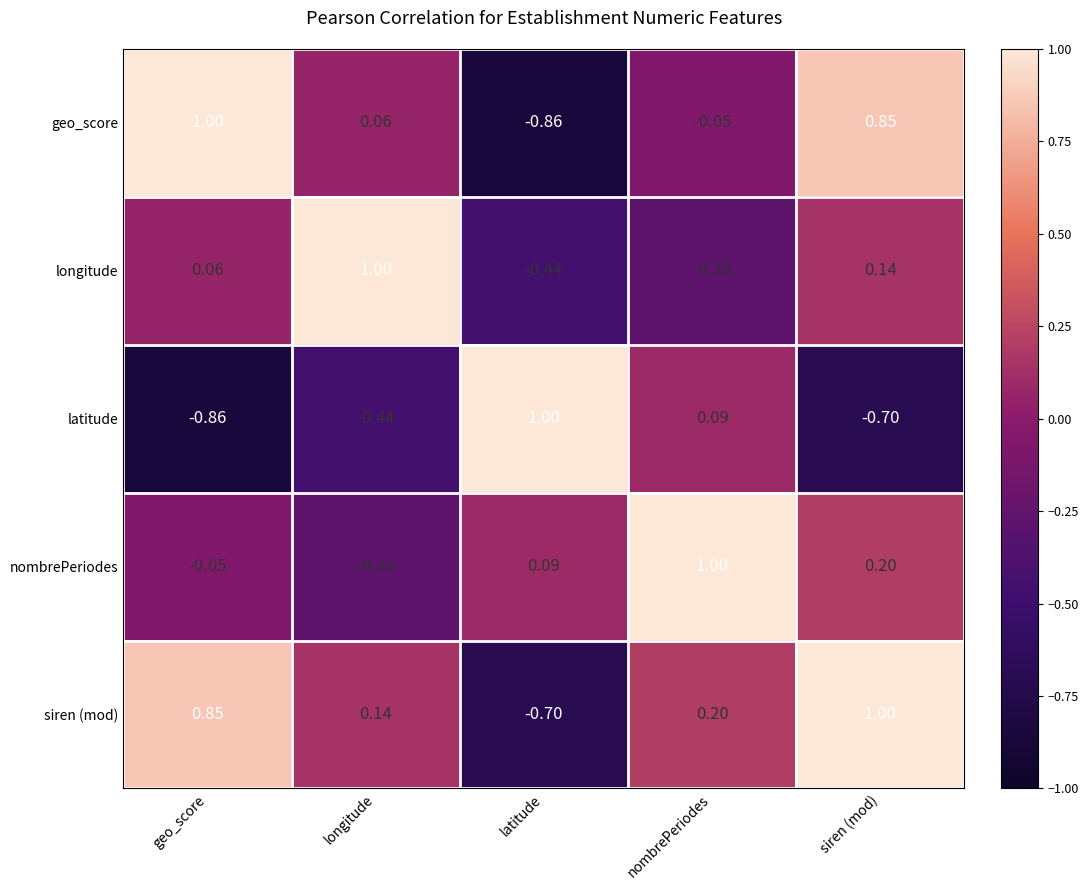

What is the spread (max minus min) of values at geo_score?

1.9